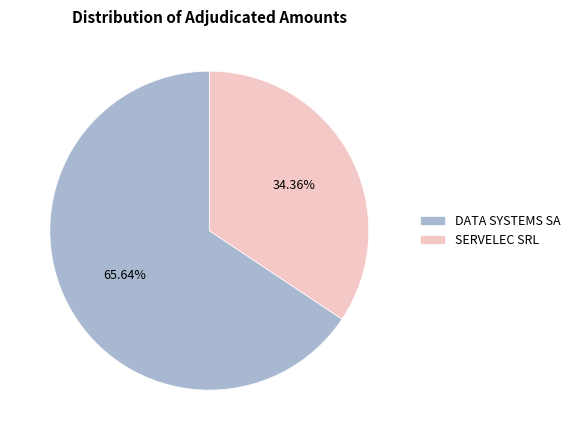

Which slice represents more than half of the pie?

DATA SYSTEMS SA